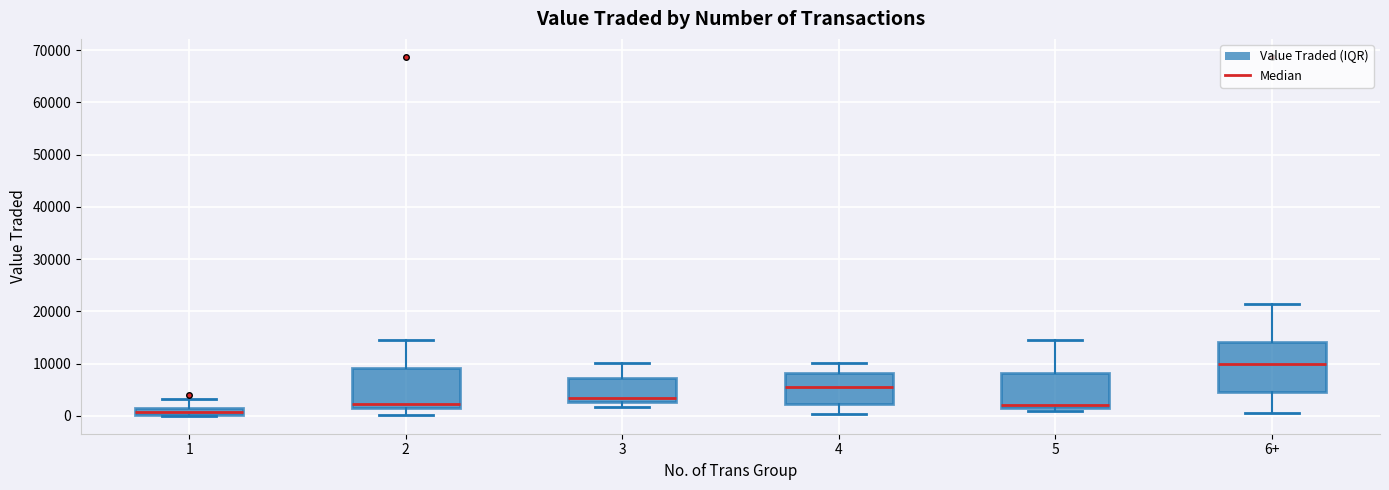

Where is the lower edge of the box for 6+ on the y-axis? The values are not printed on the chart, so give them approximately, as read against the axis.

5000